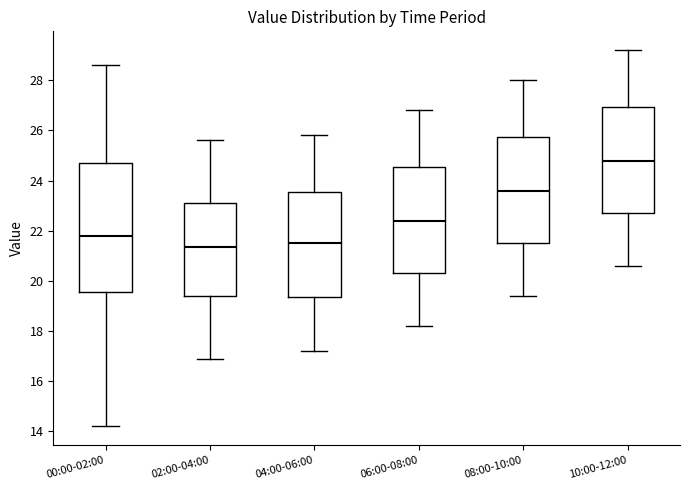

Reading left to right, transcribe this box plot: for each box, give where its median line is, the range the box spans, and where its two whiskers end, as read against the y-axis. The values are not printed on the chart, so give them approximately, as read against the axis.

00:00-02:00: median 21.8, box 19.6 to 24.8, whiskers 14.2 to 28.6
02:00-04:00: median 21.4, box 19.4 to 23.2, whiskers 17.0 to 25.6
04:00-06:00: median 21.6, box 19.4 to 23.6, whiskers 17.2 to 25.8
06:00-08:00: median 22.4, box 20.4 to 24.6, whiskers 18.2 to 26.8
08:00-10:00: median 23.6, box 21.6 to 25.8, whiskers 19.4 to 28.0
10:00-12:00: median 24.8, box 22.8 to 27.0, whiskers 20.6 to 29.2